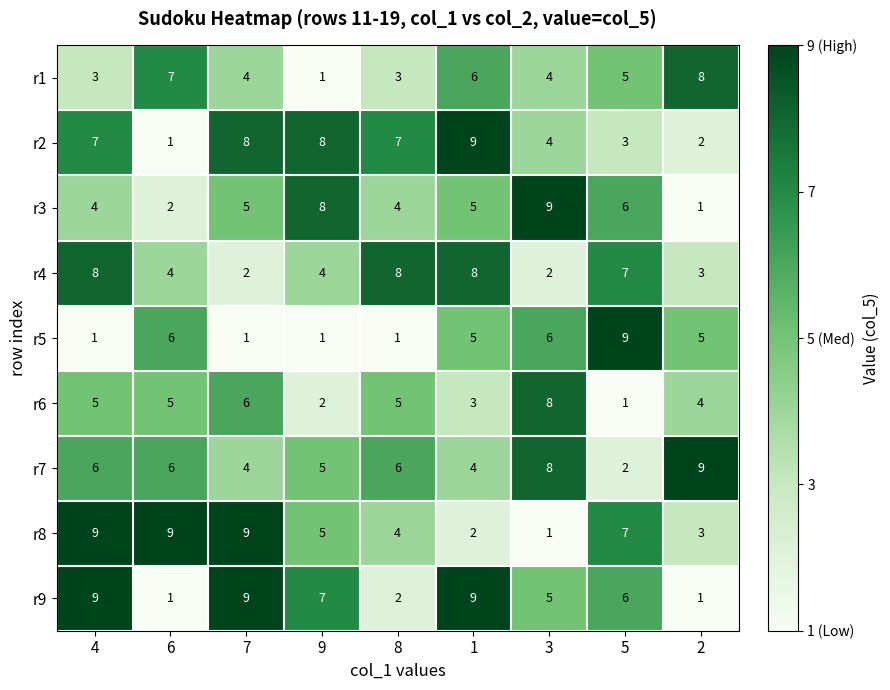

True or false: r6 has a value of 9 at 4.

False